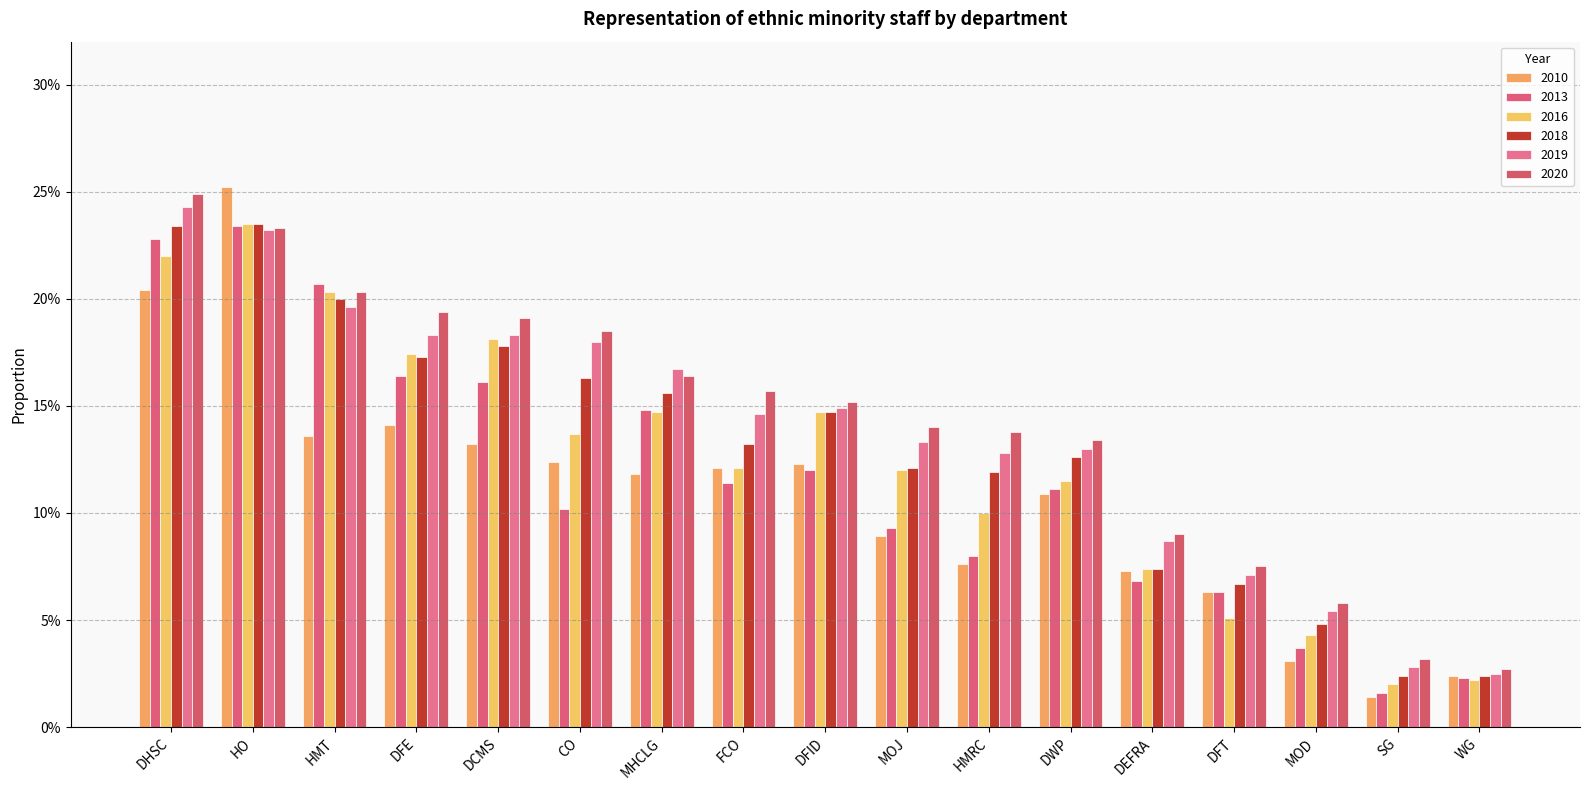

Does the chart contain any negative values?

No